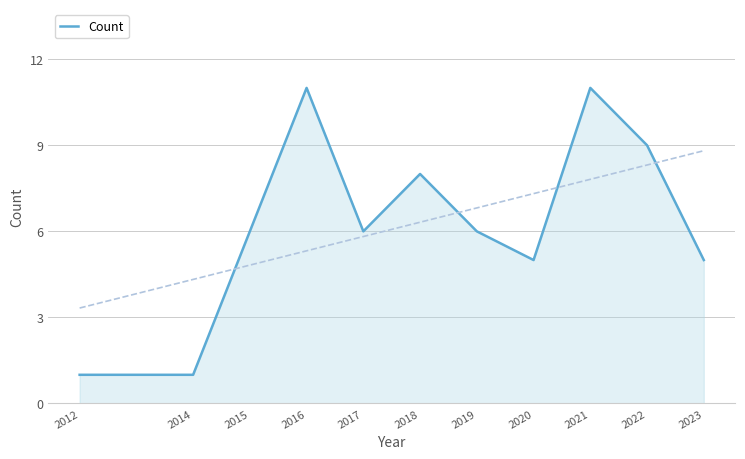

What is the value of the 11th point from the left?

5